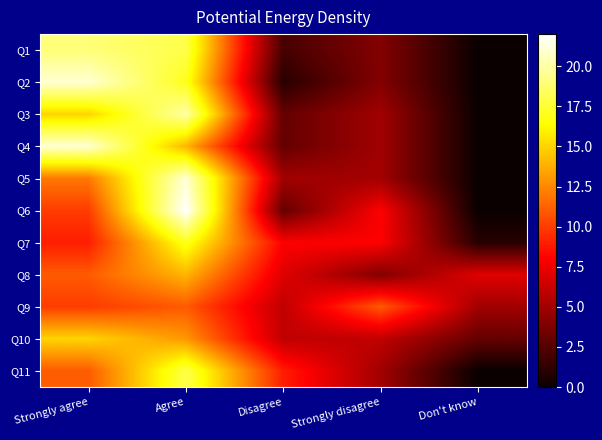

What is the total value across all series at Strongly agree?

154